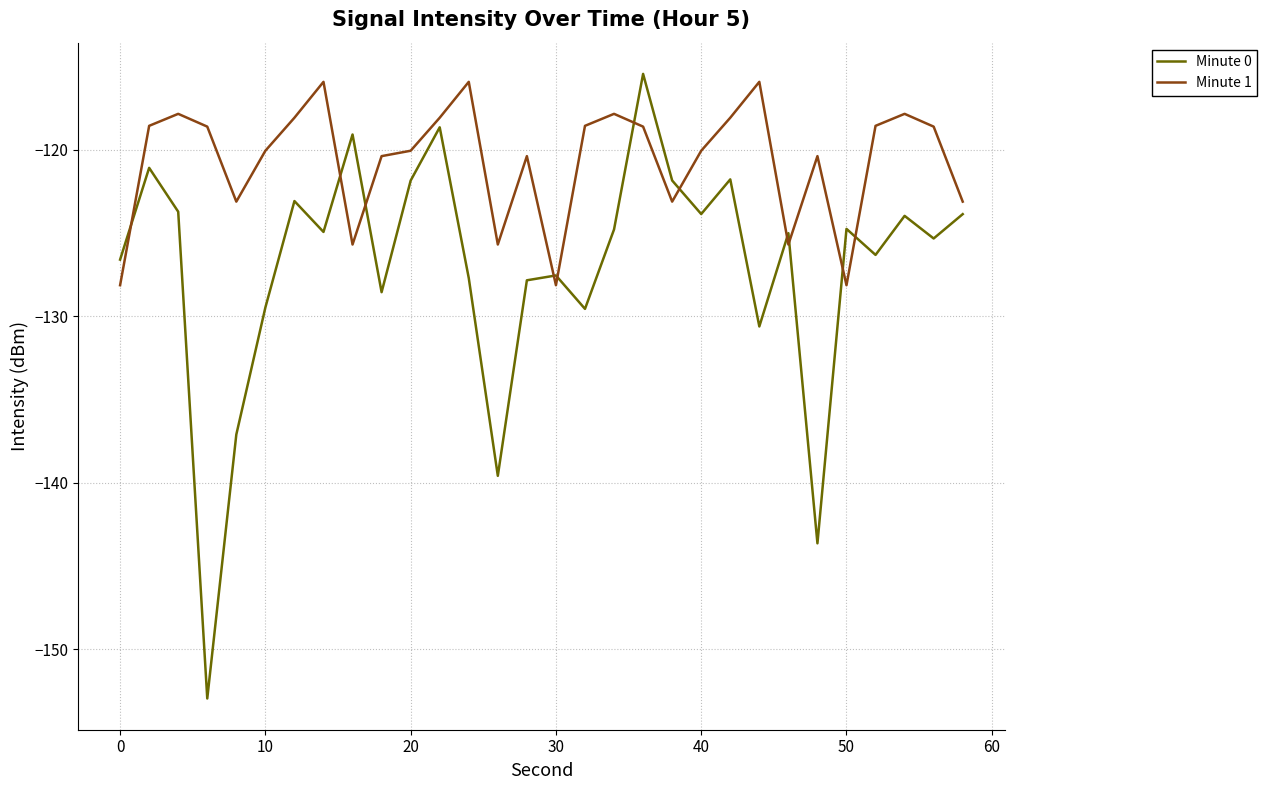

What is the minimum value shown in the chart?

-153.0